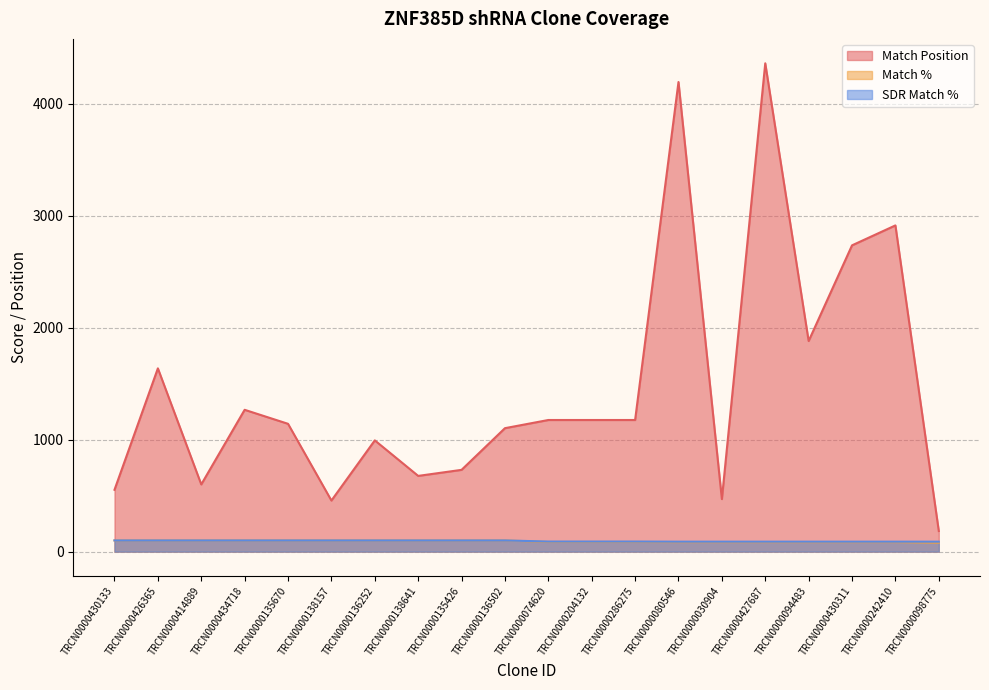

What position from the left is TRCN0000136252?

7